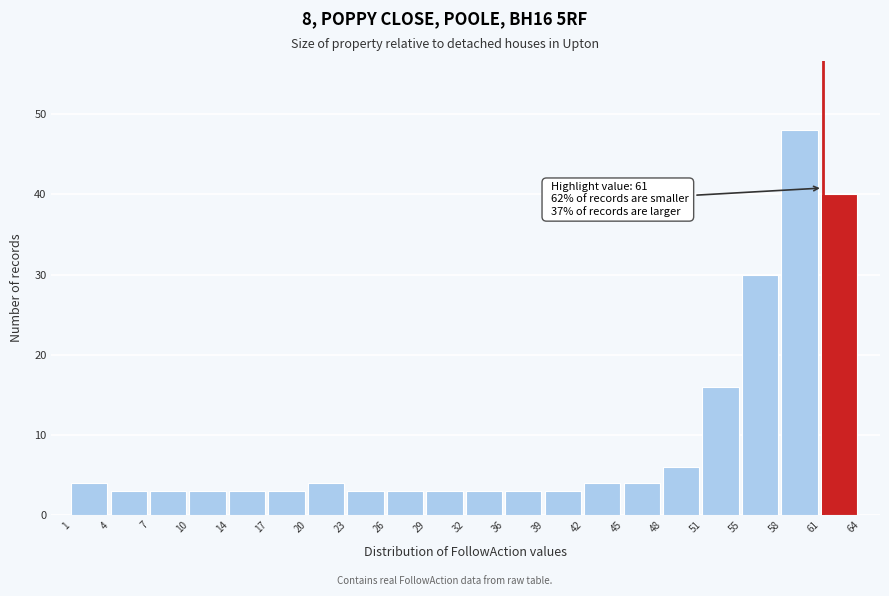

Which range on the x-axis has the tallest bar?

58 to 61